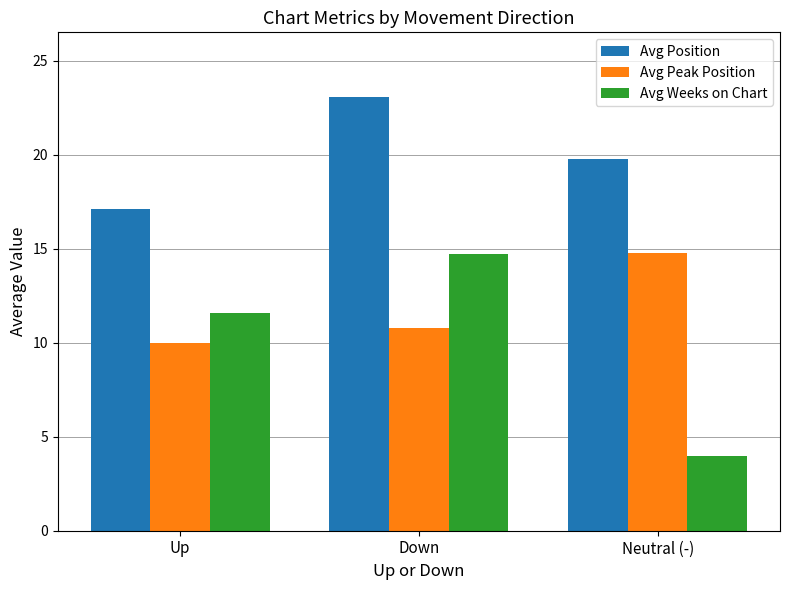

How many bars are there in total?

9